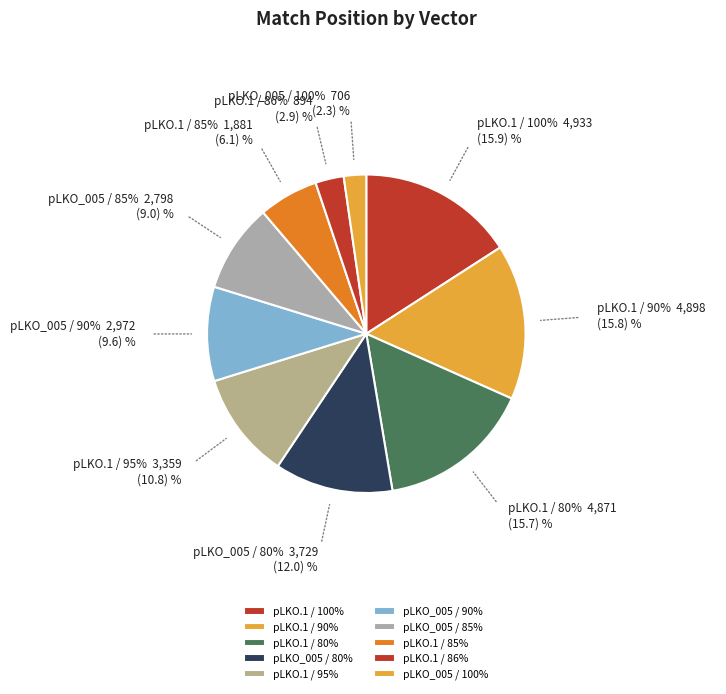

Count the number of slices in the pie.

10